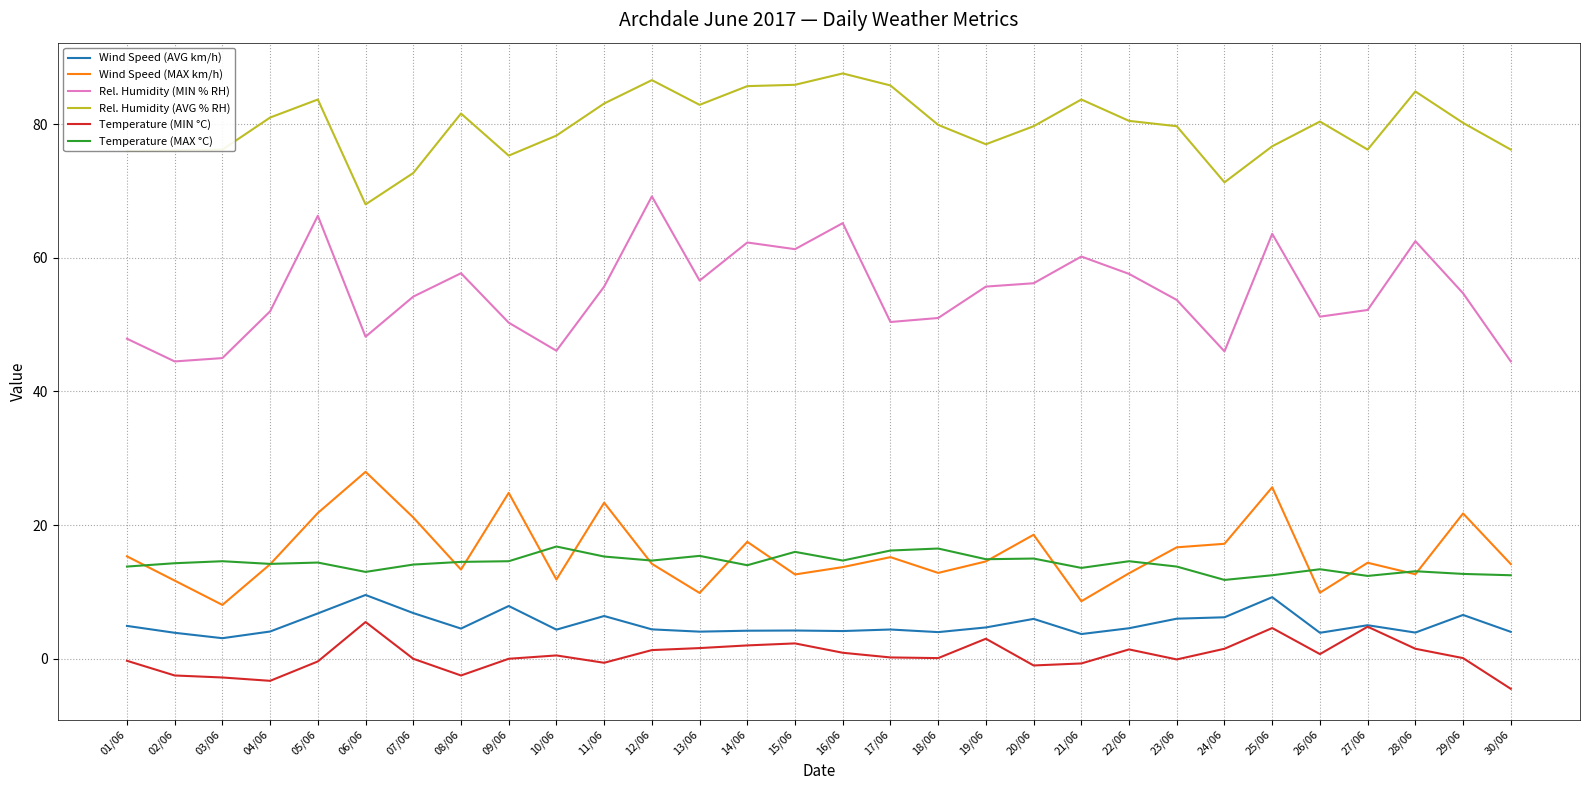

Which series ends up on top after the final intersection of Wind Speed (MAX km/h) and Temperature (MAX °C)?

Wind Speed (MAX km/h)